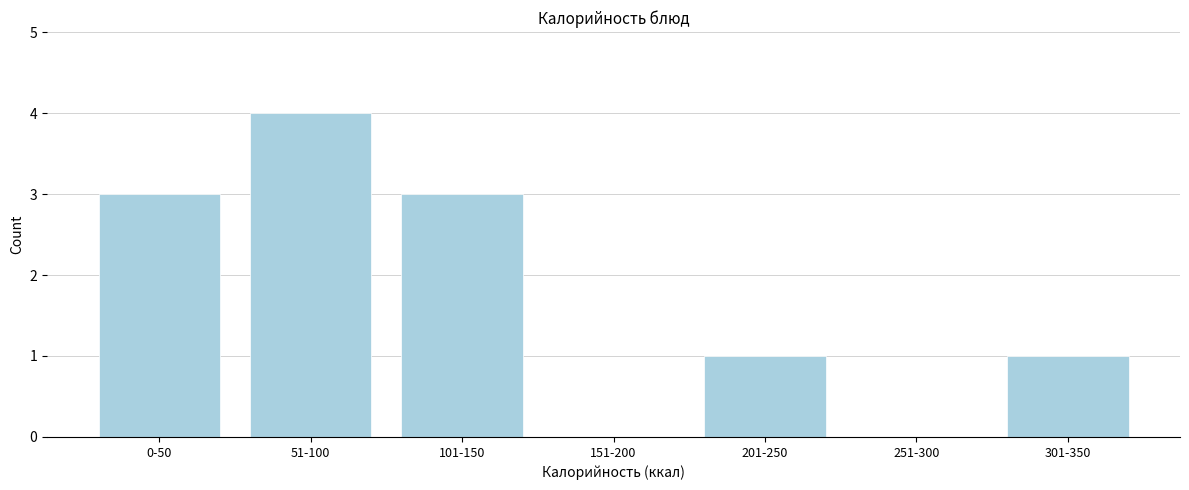

Reading left to right, transcribe all the data shown in this chart.

0-50=3	51-100=4	101-150=3	151-200=0	201-250=1	251-300=0	301-350=1